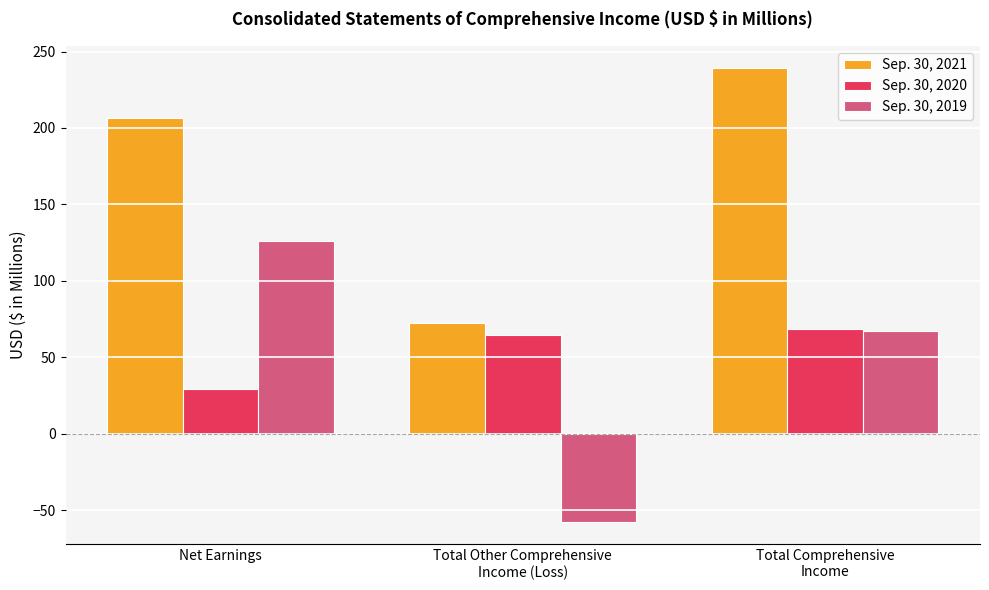

Which series has the largest total across all categories?

Sep. 30, 2021